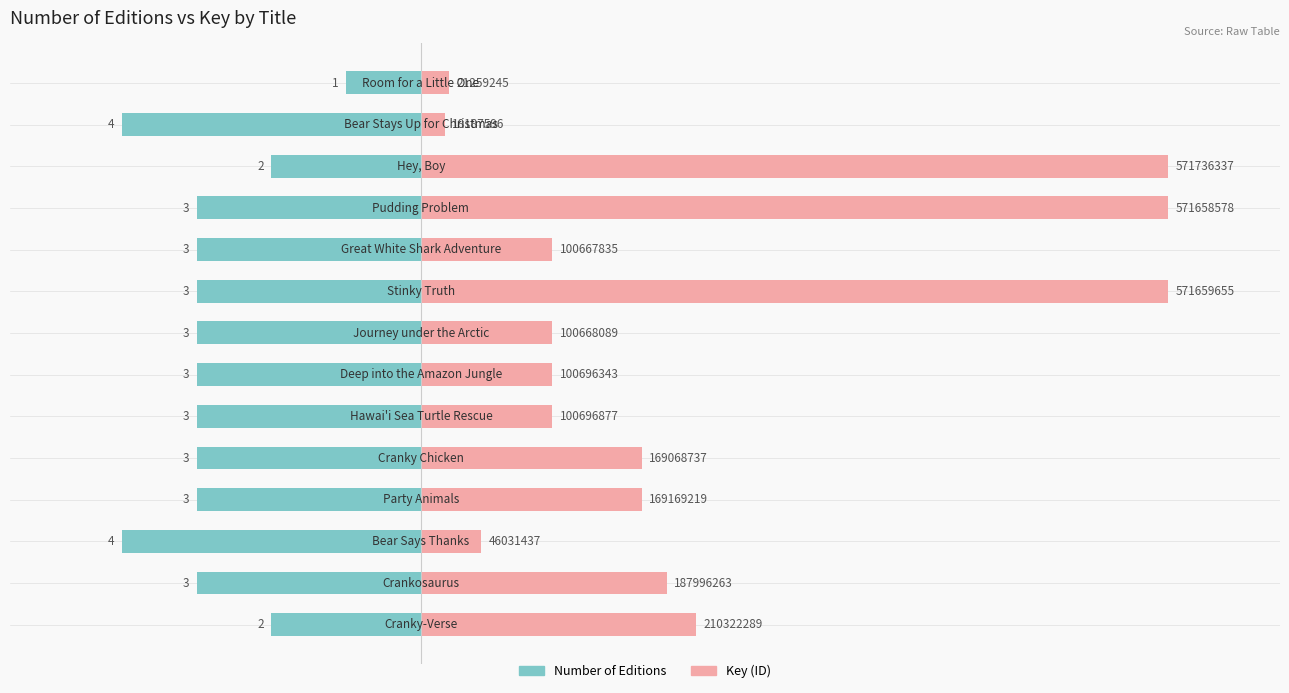

What is the difference between the Number of Editions values at 7 and 12?

1.0